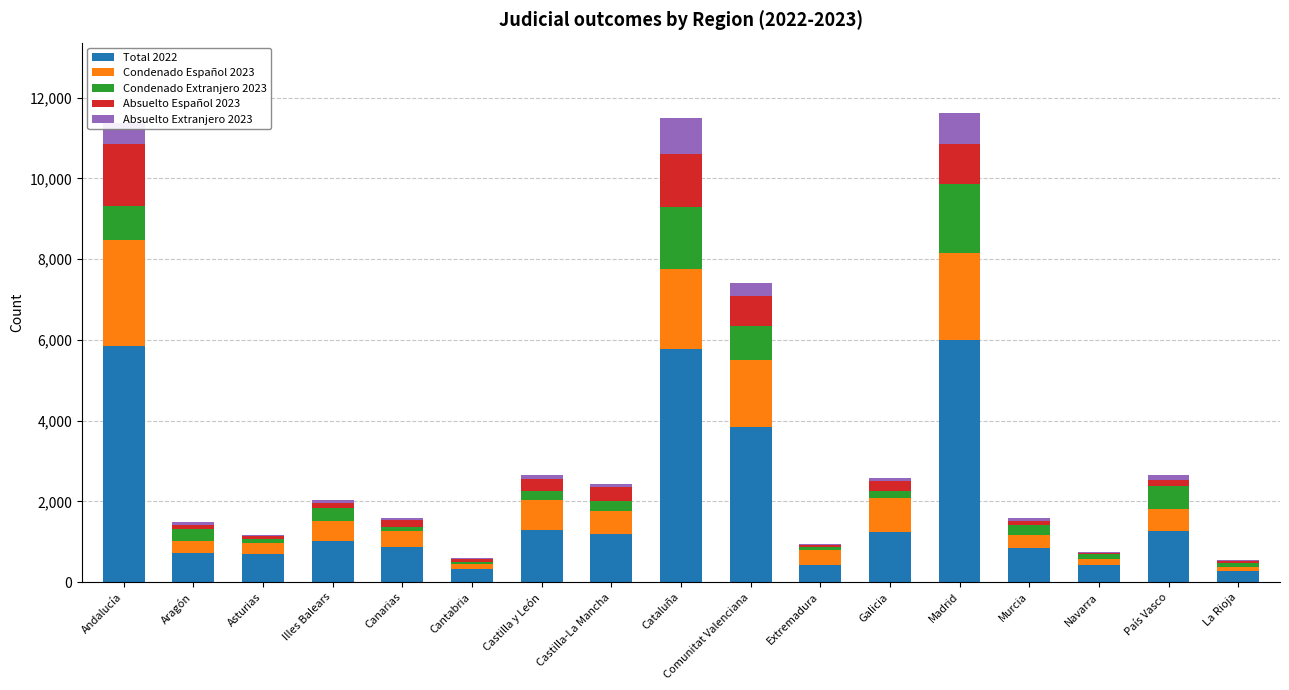

How many data points does each series have?

17